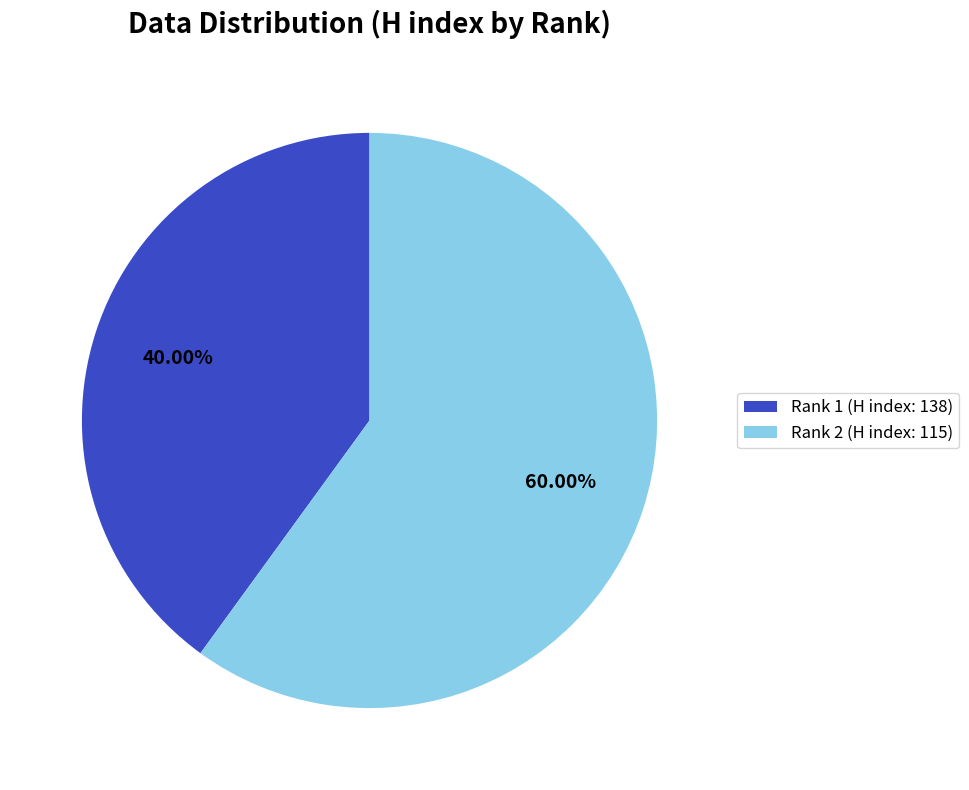

What is the smallest slice in the pie chart?

Rank 1 (H index: 138)